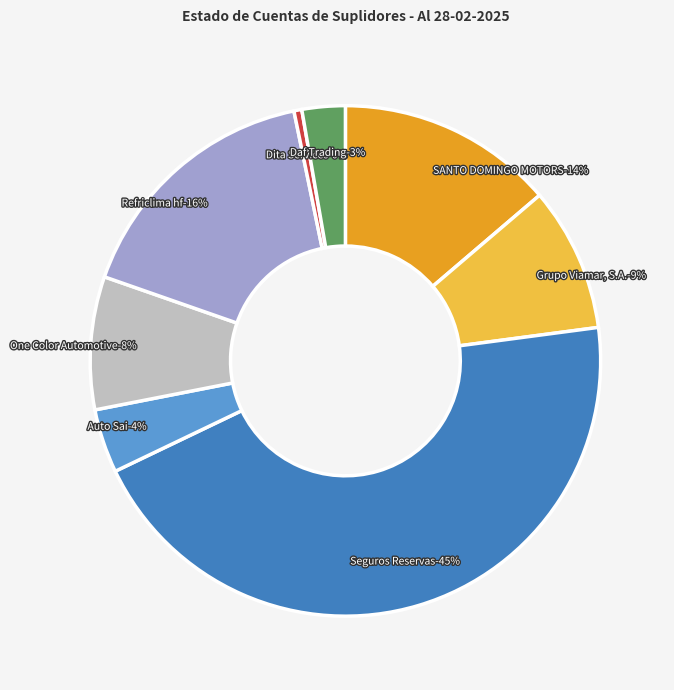

To the nearest percent, what is the average slice percentage?

12%